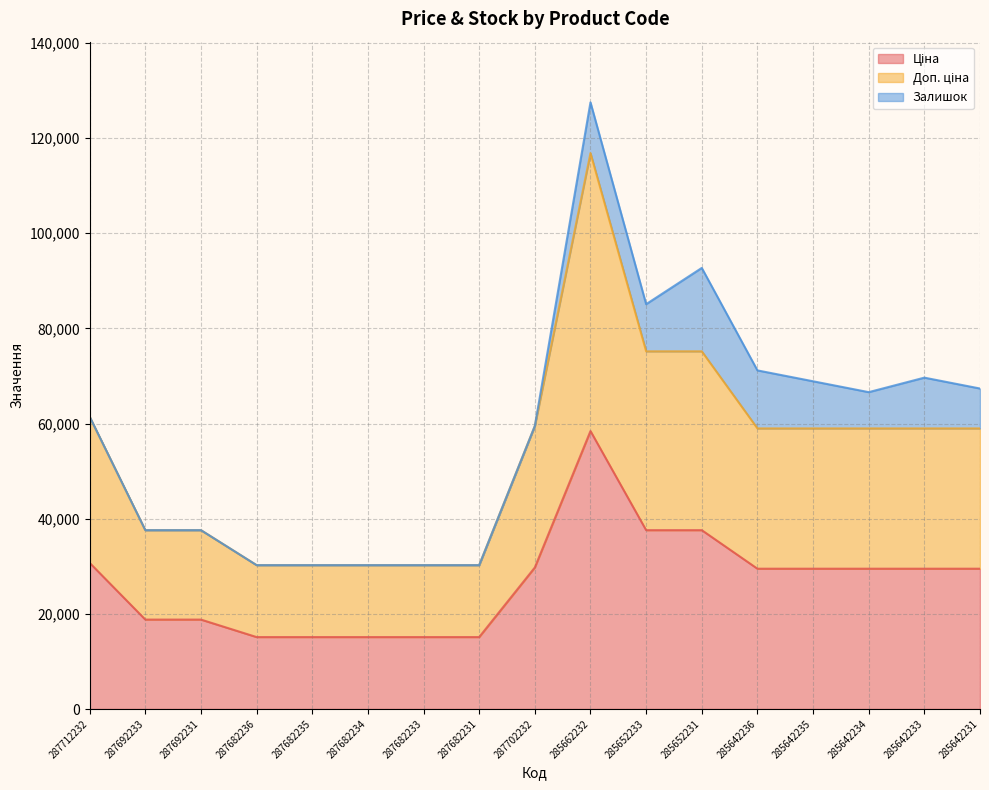

At how many categories does at least one series exceed 101060?

1